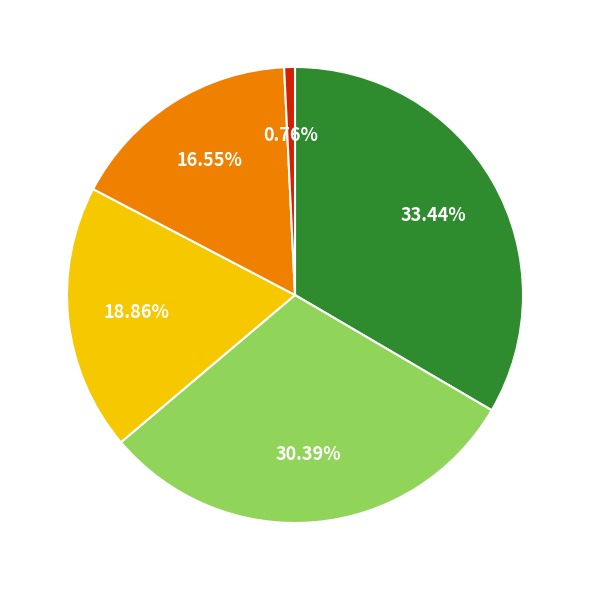

Is there a majority slice in this chart?

No